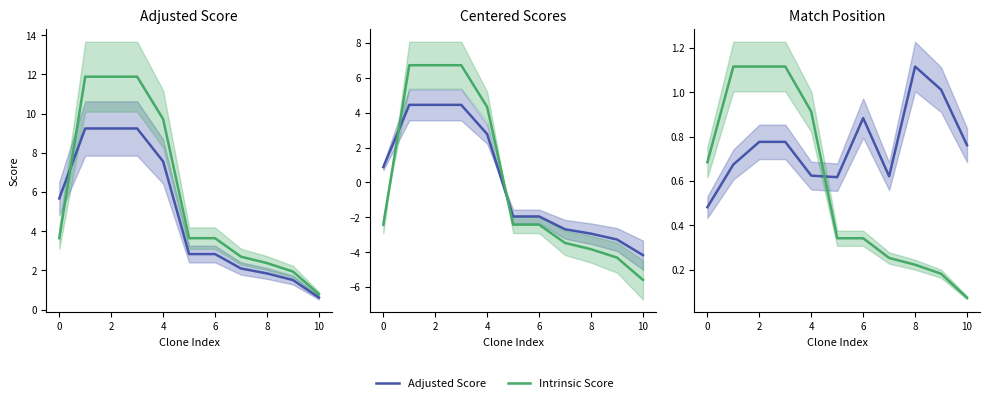

Is it true that Match Position (norm) equals 0.6 at 7?

True